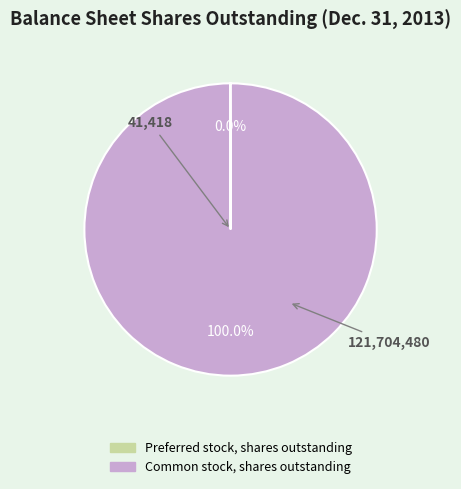

Does any single category account for the majority?

Yes